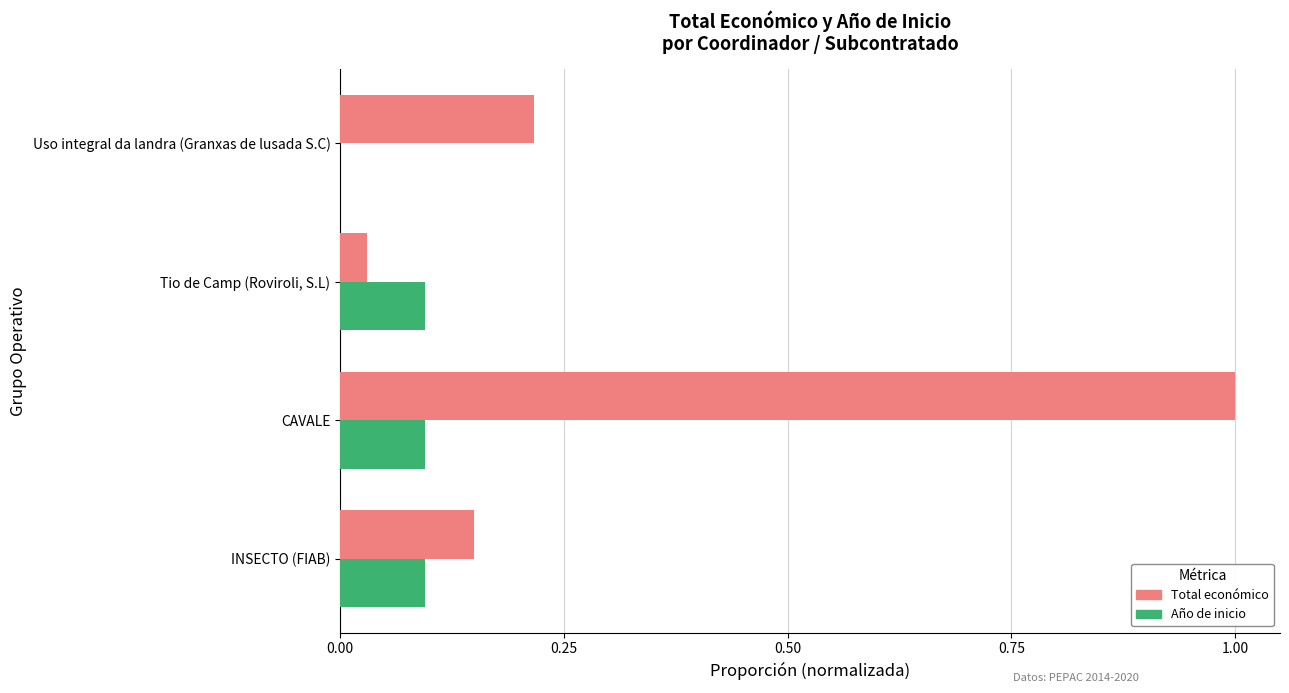

Between INSECTO (FIAB) and CAVALE, which series saw the biggest shift?

Total económico